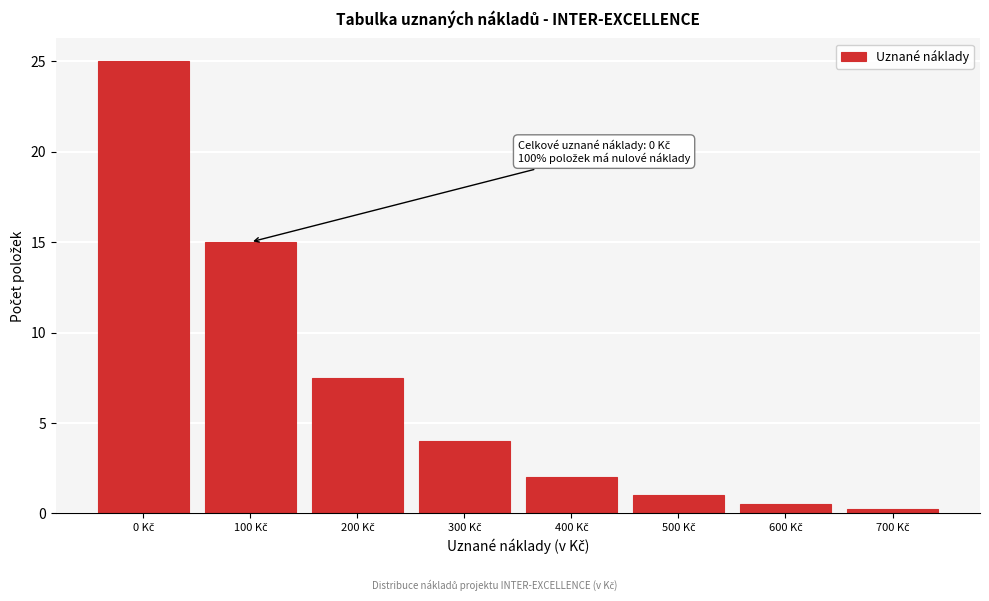

What is the value of the 6th bar from the left?

1.0